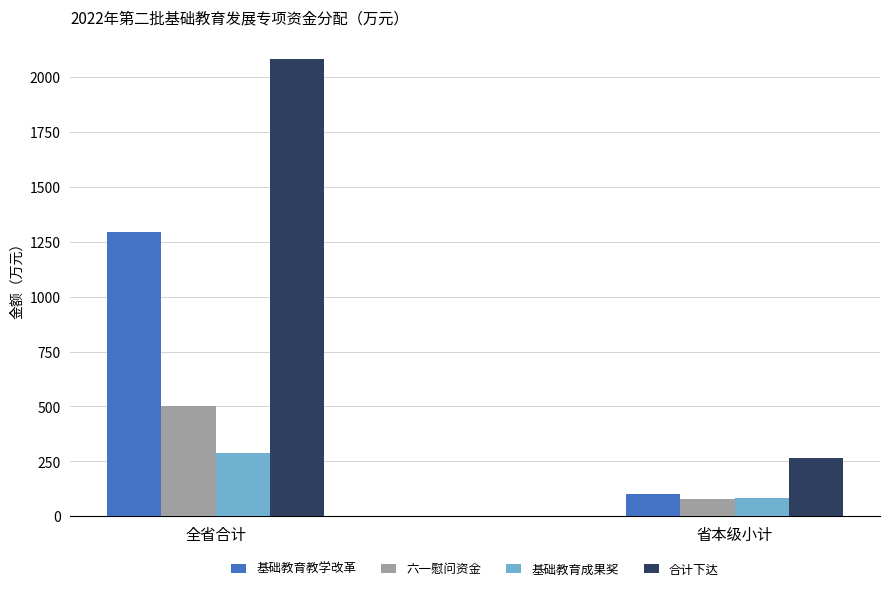

Does the chart contain any negative values?

No